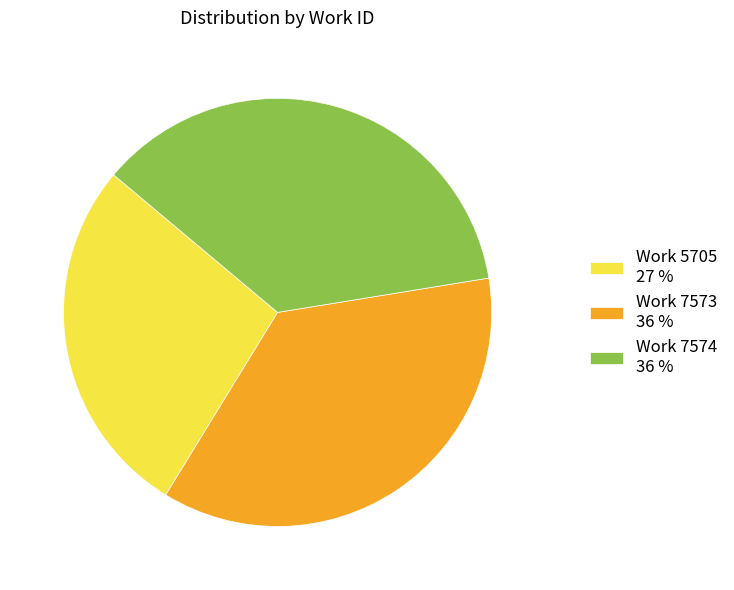

How many segments does this pie chart have?

3